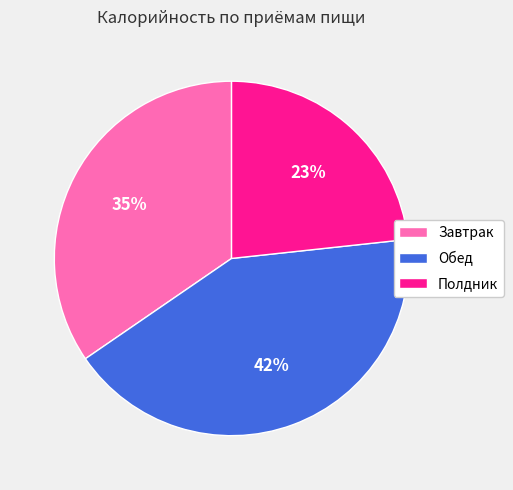

How many slices are in this pie chart?

3